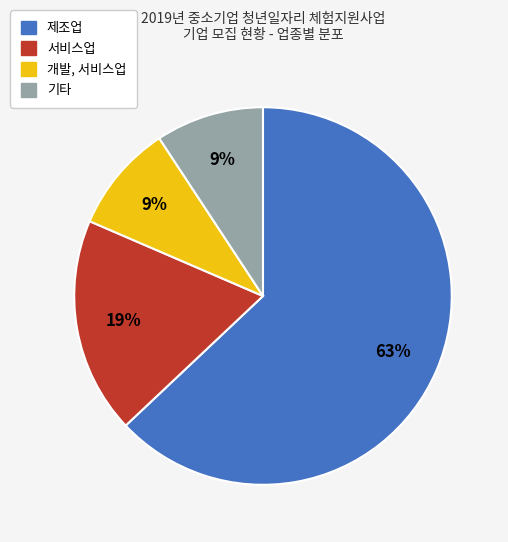

Which slice is the largest?

제조업